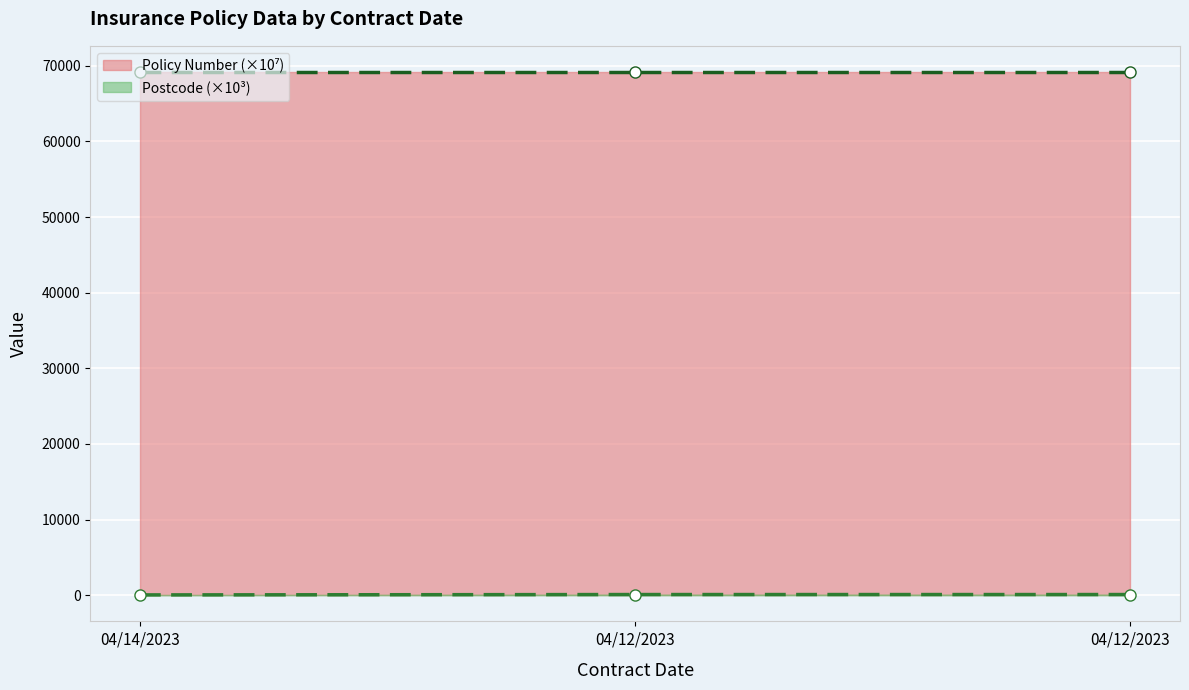

True or false: Postcode has a value of 147.2 at 04/12/2023.

False